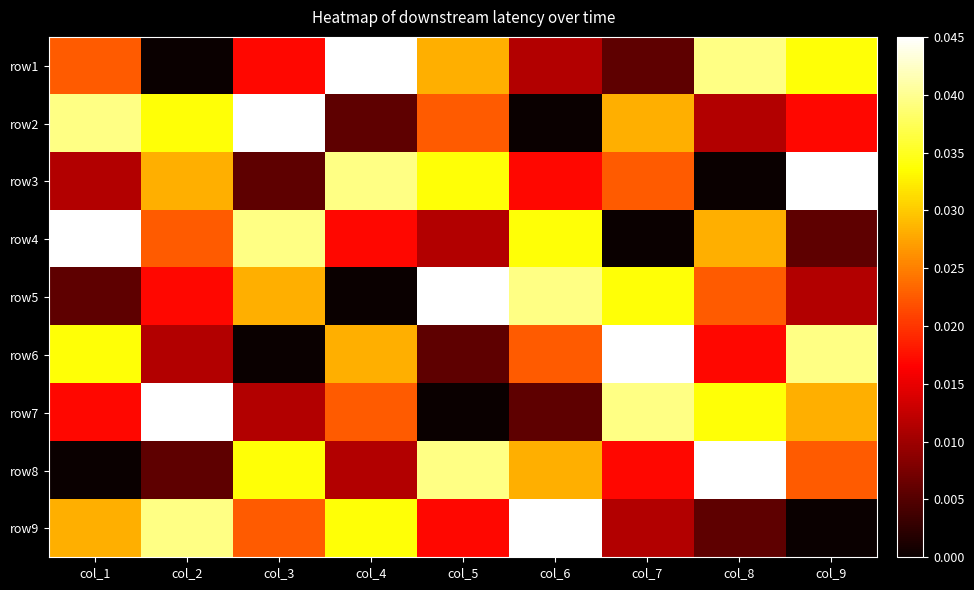

Rank the series by their maximum value, from highest to lowest.

row1, row2, row3, row4, row5, row6, row7, row8, row9